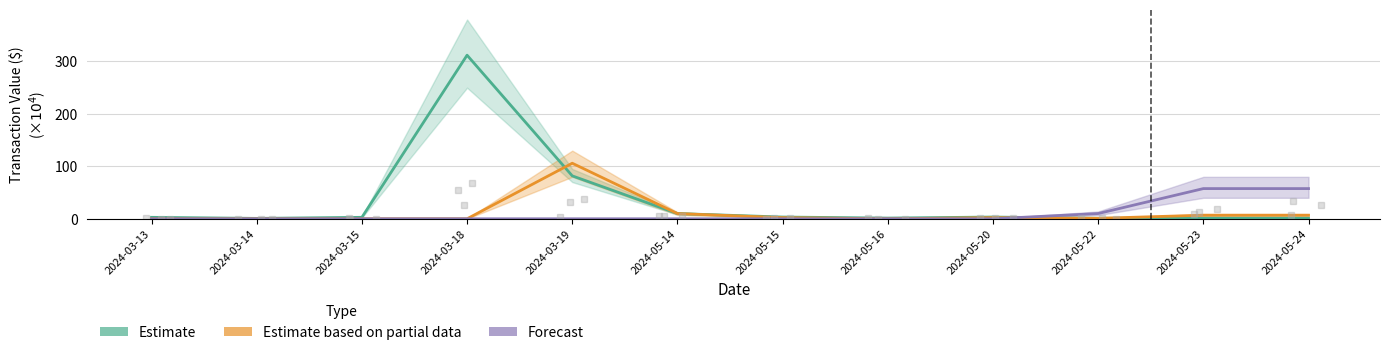

Where is the first local maximum for Estimate based on partial data?

2024-03-19